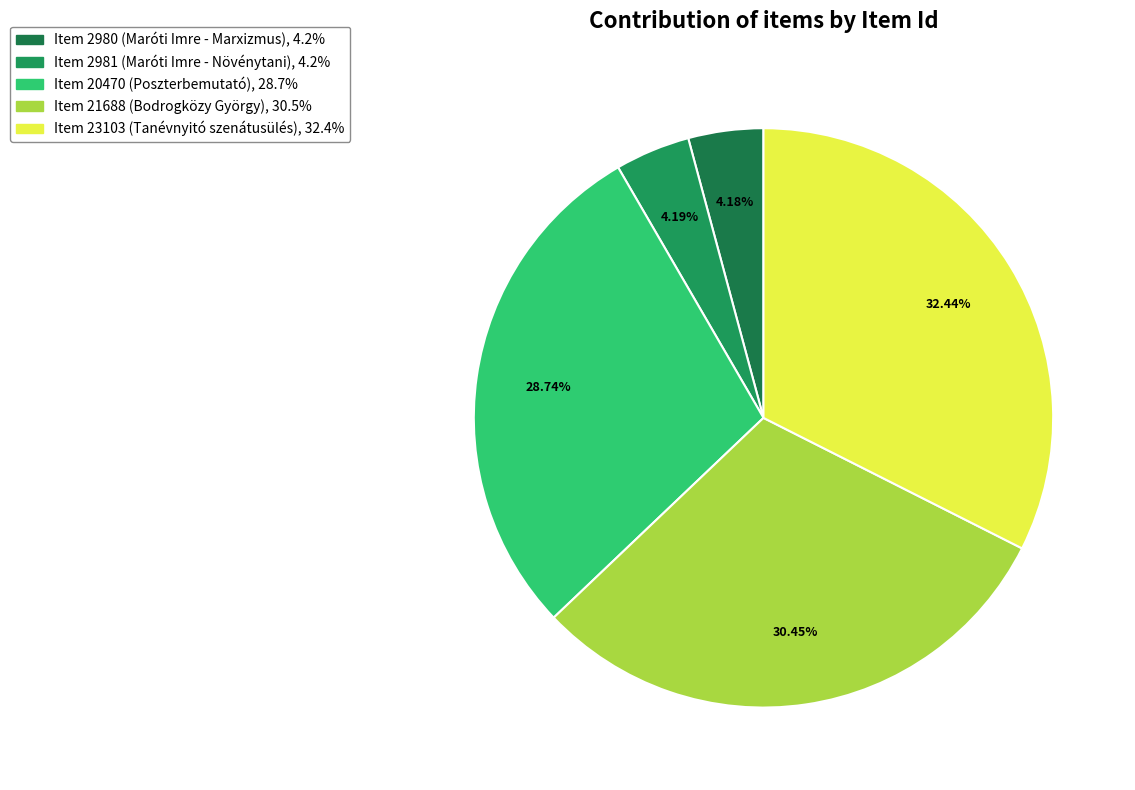

Which category has the smallest portion of the pie?

Item 2980 (Maróti Imre - Marxizmus)